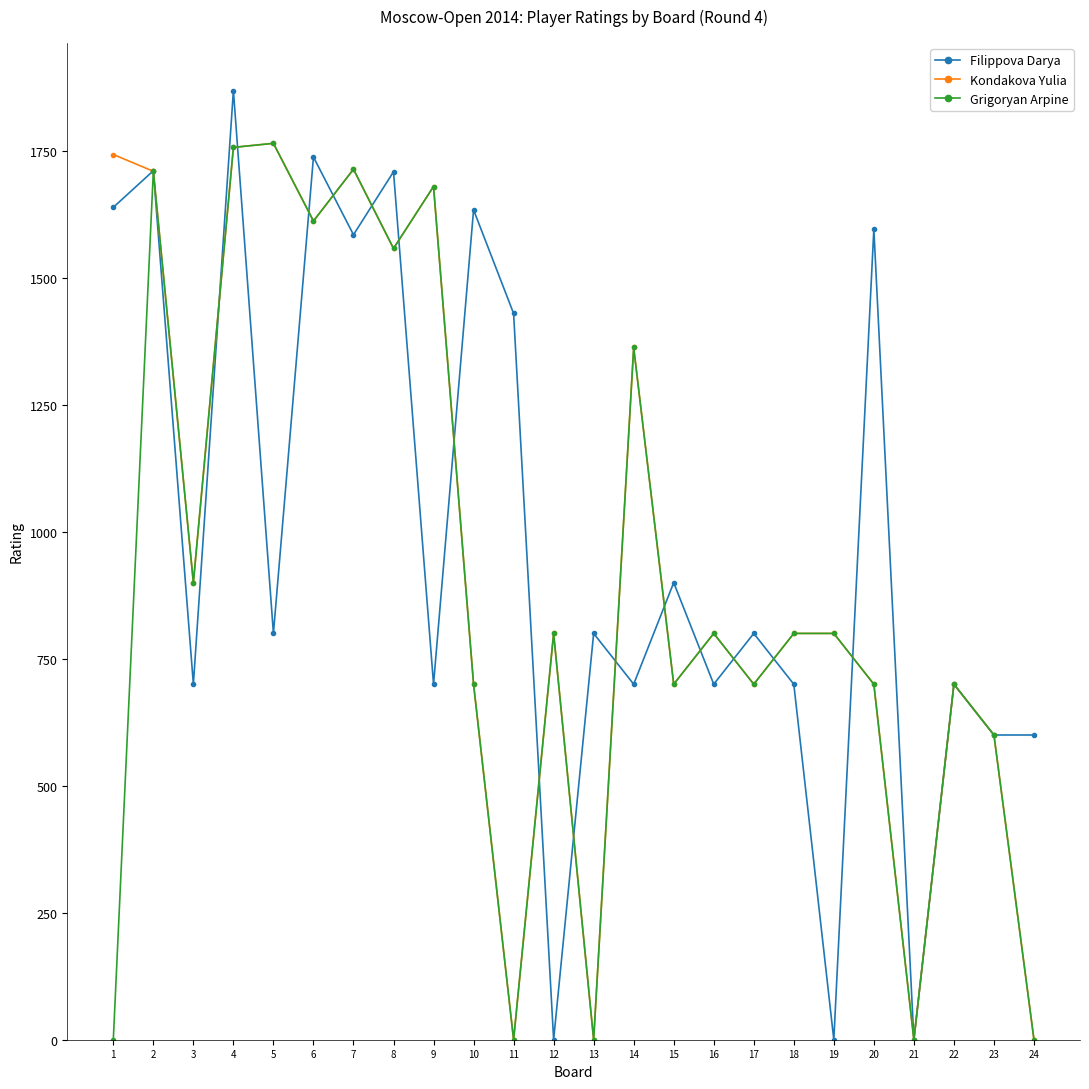

Where is the first local maximum for Grigoryan Arpine?

2